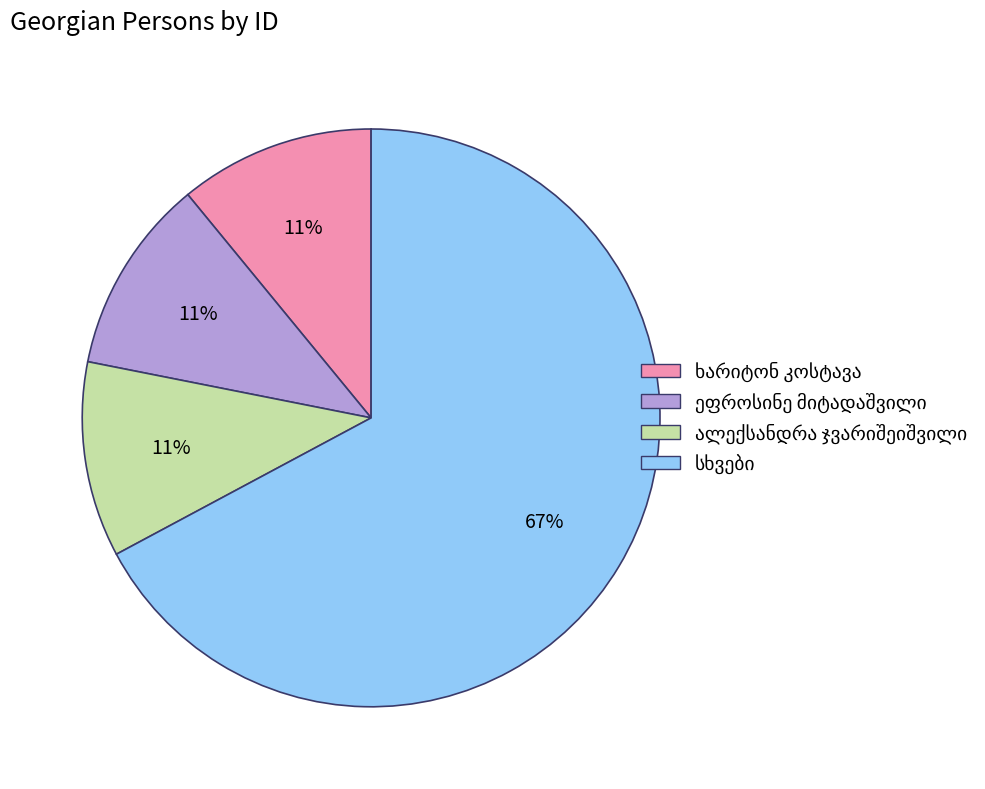

How many slices are in this pie chart?

4